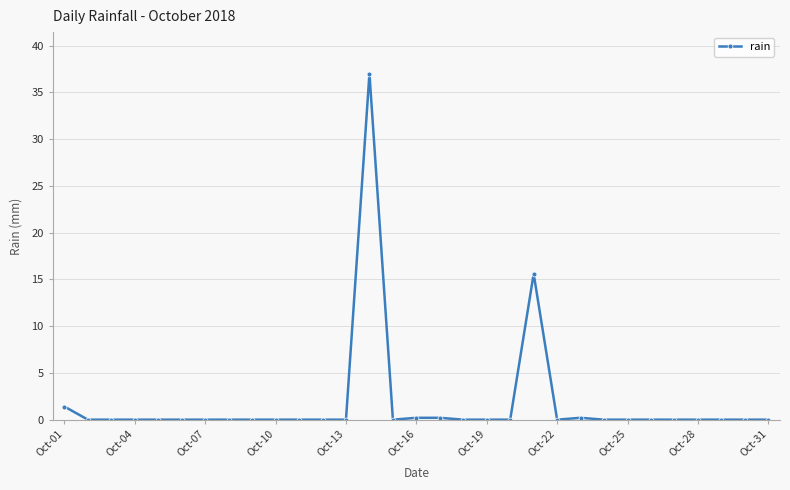

What is the average value?

1.8